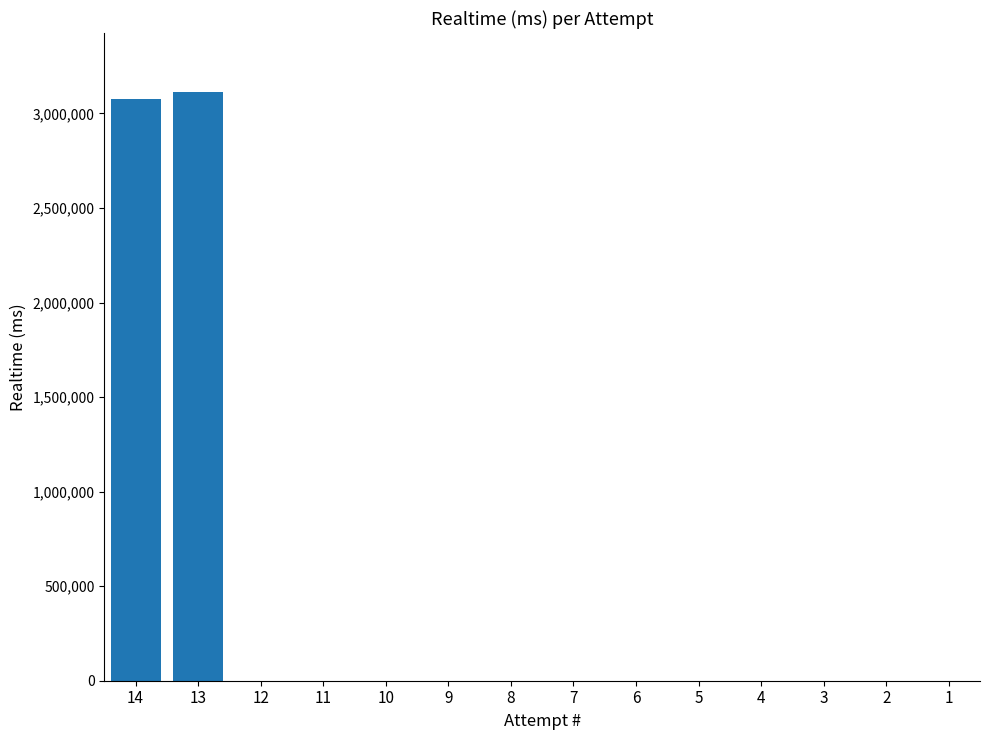

Is it true that the value at 11 is 0?

True